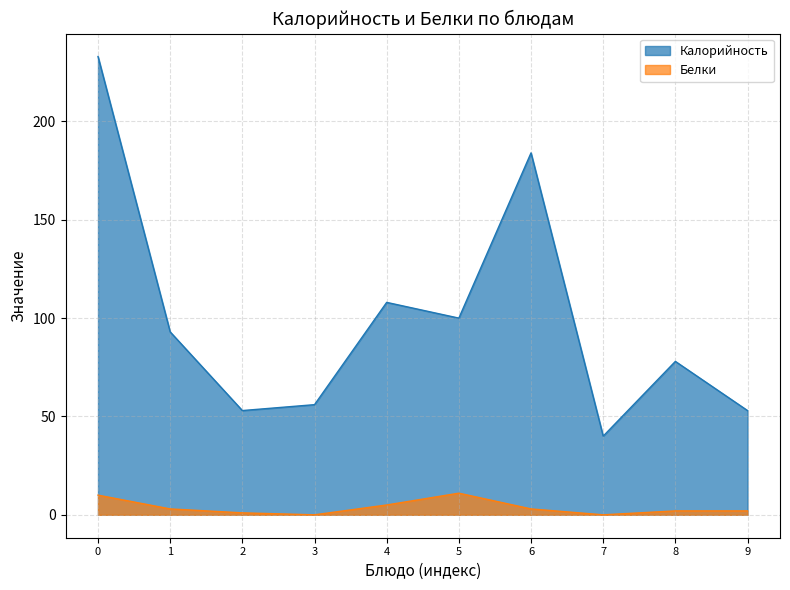

In Калорийность, how many points are lower than both neighbors (excluding endpoints)?

3